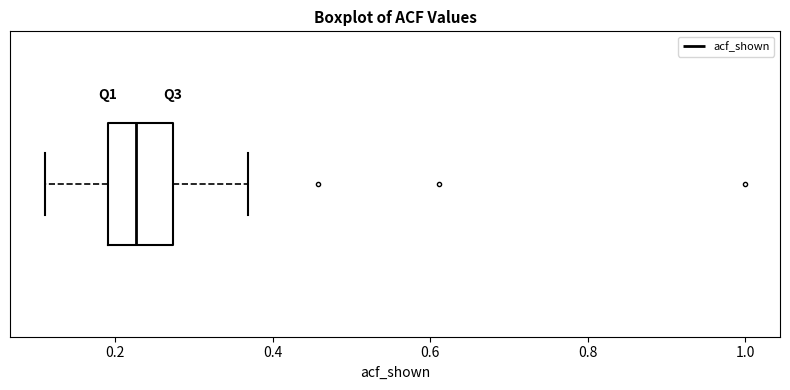

Where is the right edge of the box on the x-axis? The values are not printed on the chart, so give them approximately, as read against the axis.

0.28